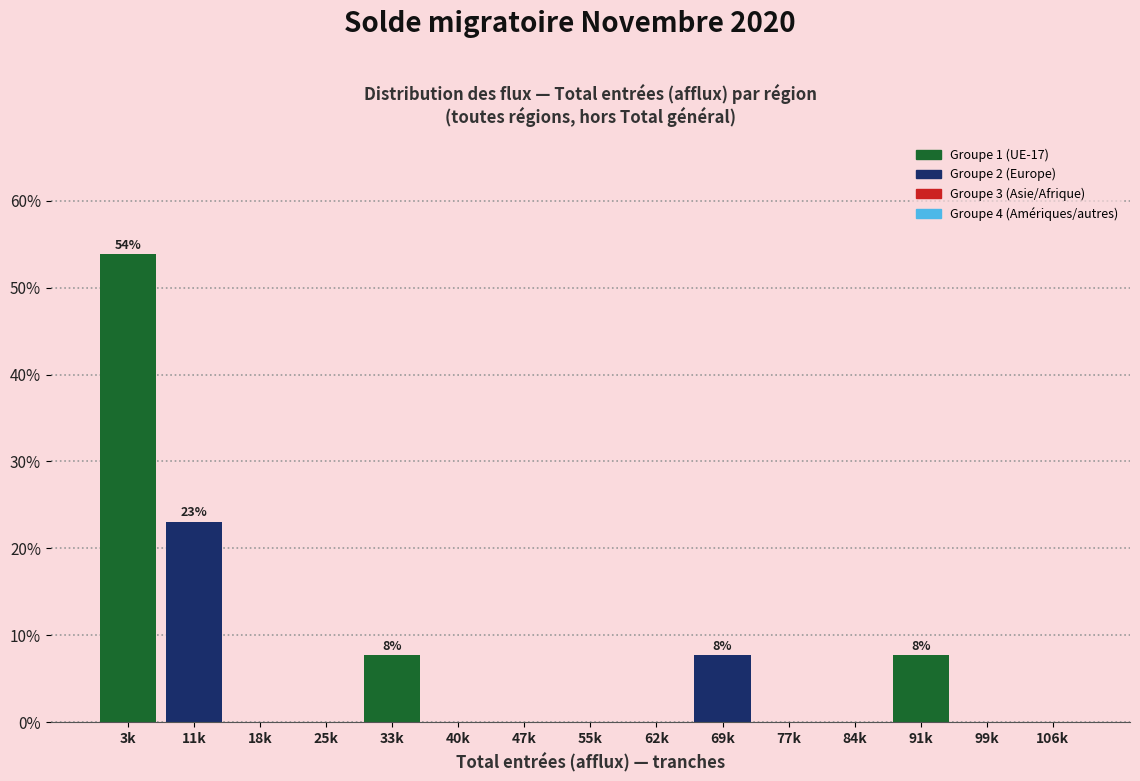

Reading left to right, transcribe all the data shown in this chart.

3k=53.8	11k=23.1	18k=0.0	25k=0.0	33k=7.7	40k=0.0	47k=0.0	55k=0.0	62k=0.0	69k=7.7	77k=0.0	84k=0.0	91k=7.7	99k=0.0	106k=0.0